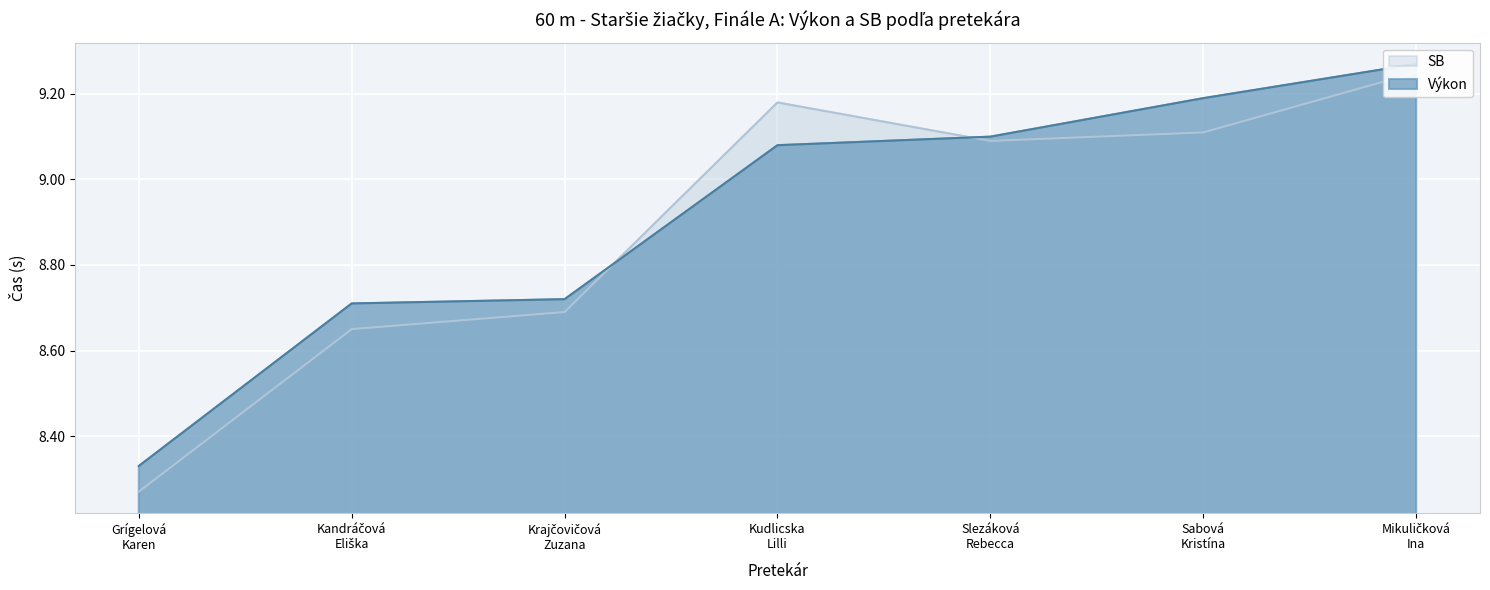

What is the value of the SB point at the 7th from the left?

9.2